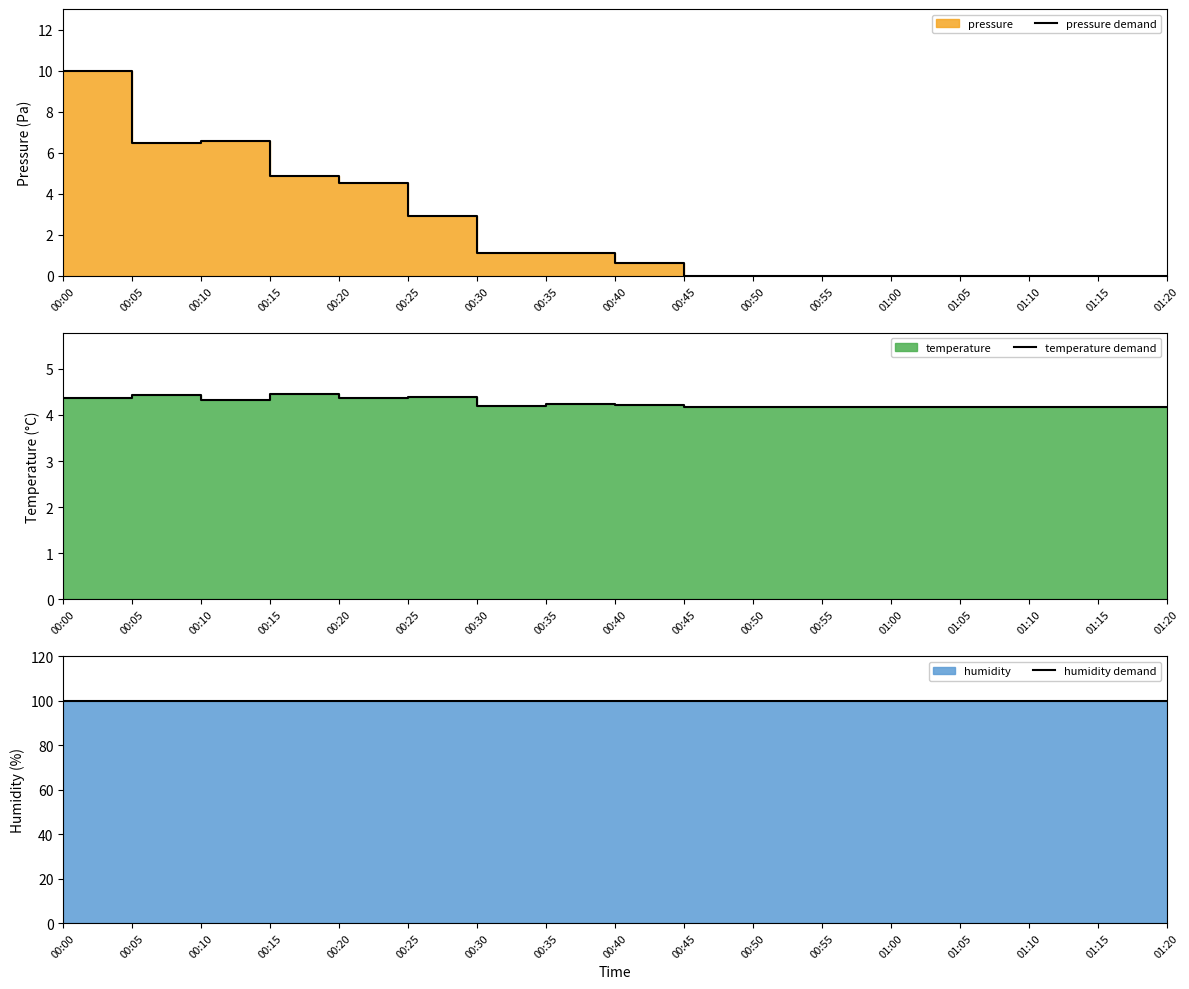

Between which two adjacent categories do temperature demand and pressure demand first intersect?

00:20 and 00:25